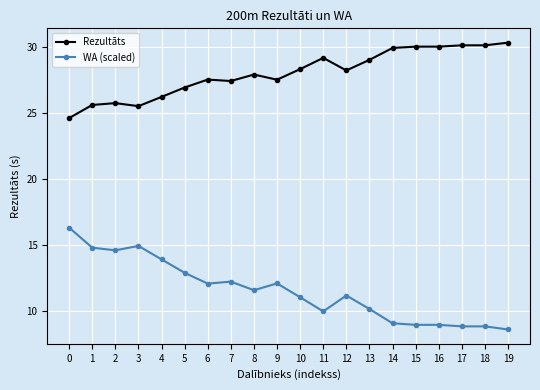

List the series in order of their overall mean, lowest first.

WA (scaled), Rezultāts